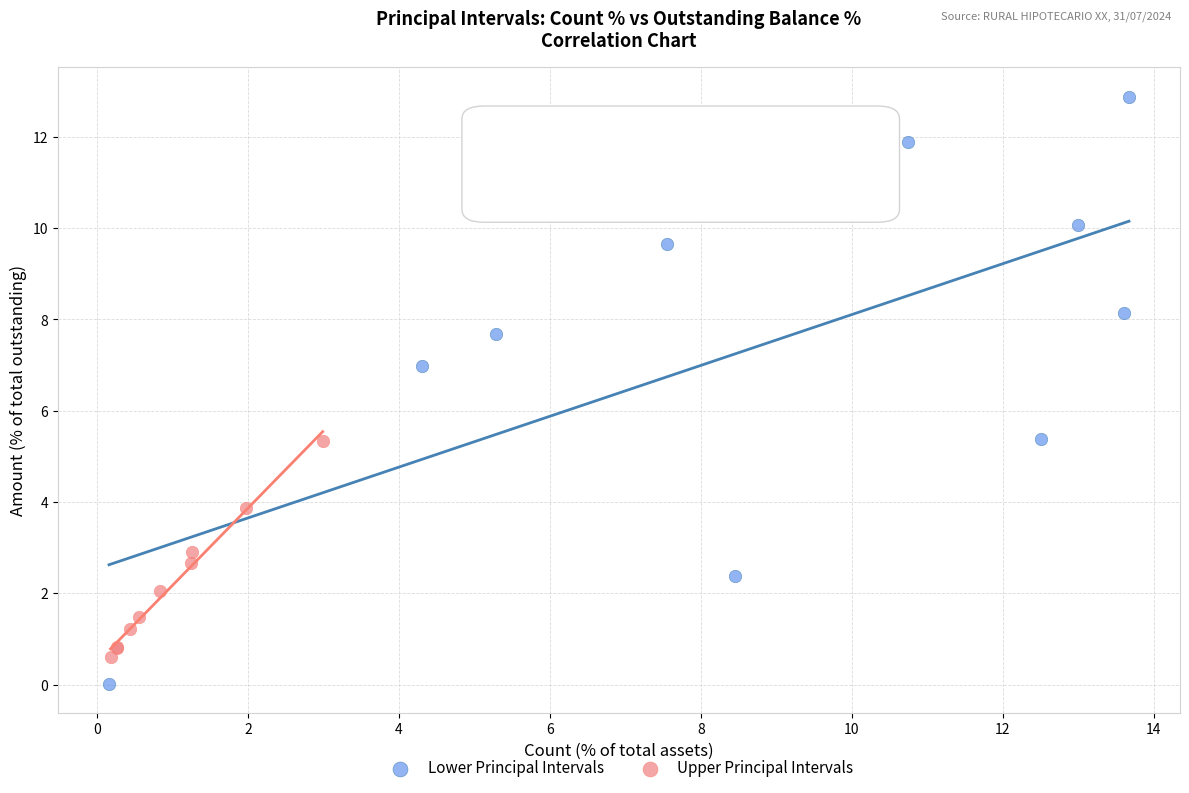

Which series contains the highest Y value?

Lower Principal Intervals